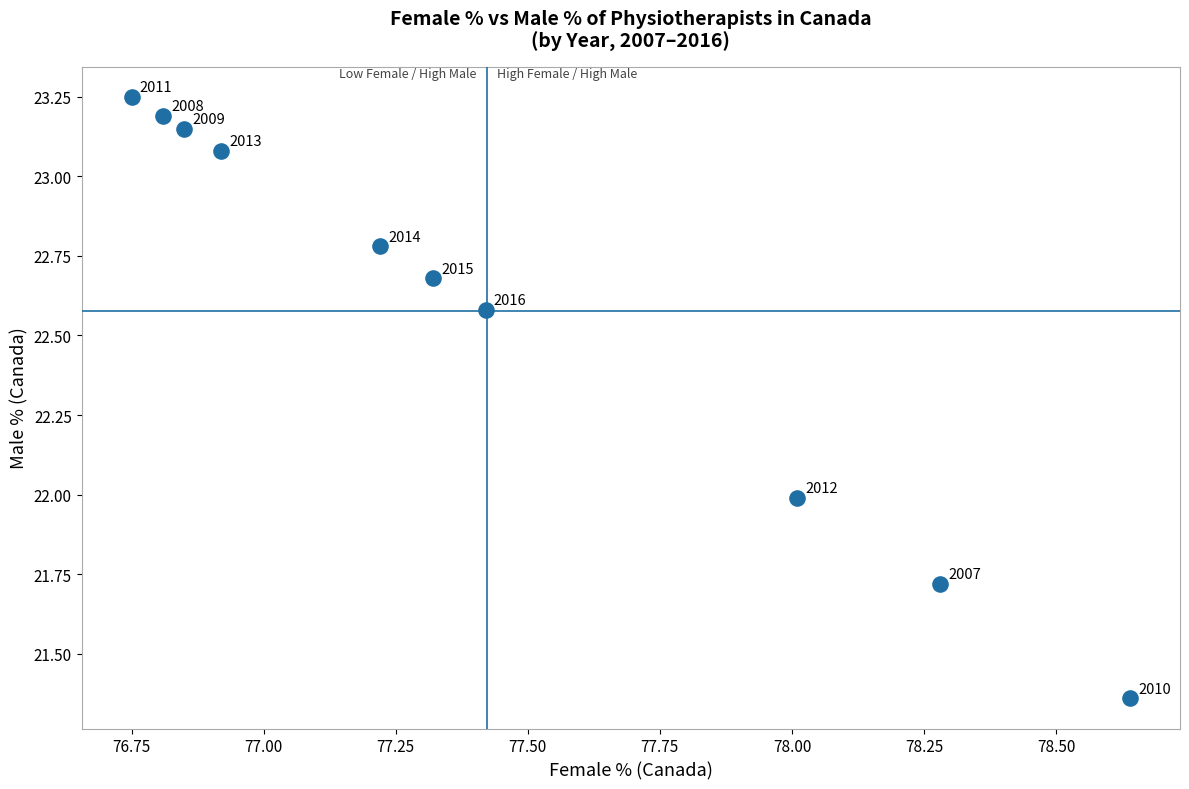

What Y value in the scatter plot is closest to 22?

22.0